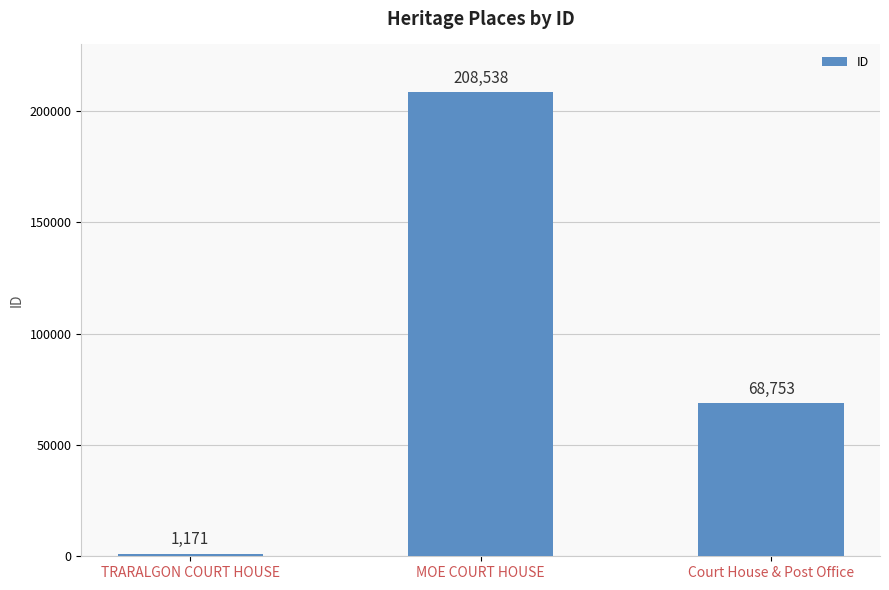

Are the bars horizontal?

No